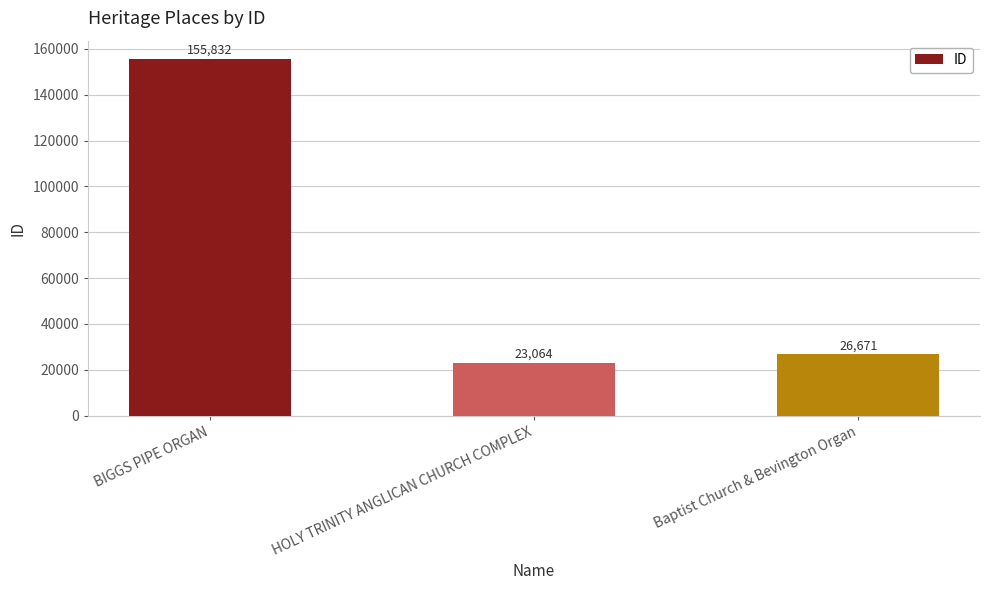

What is the average value?

68522